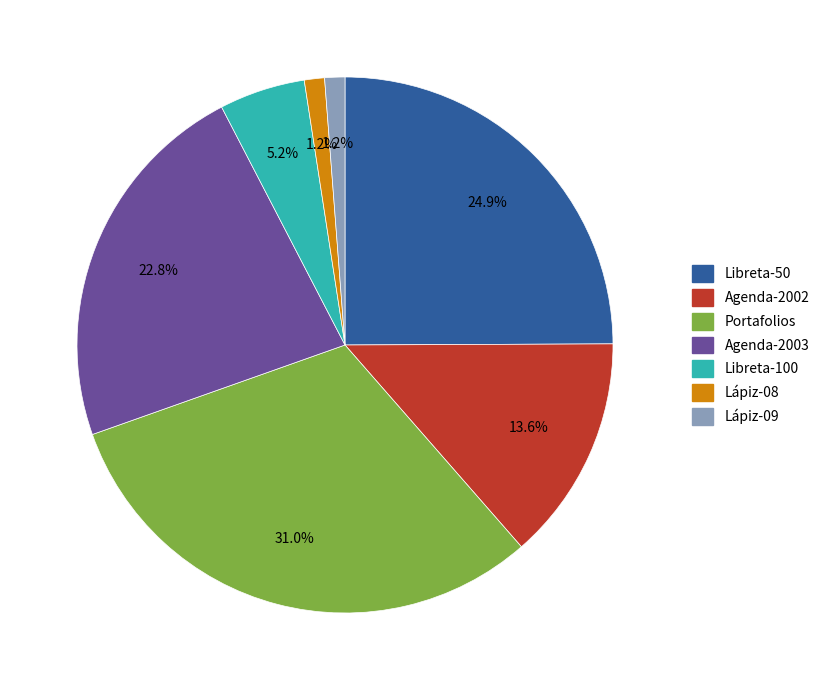

Do Agenda-2003 and Agenda-2002 together represent more than half of the pie?

No